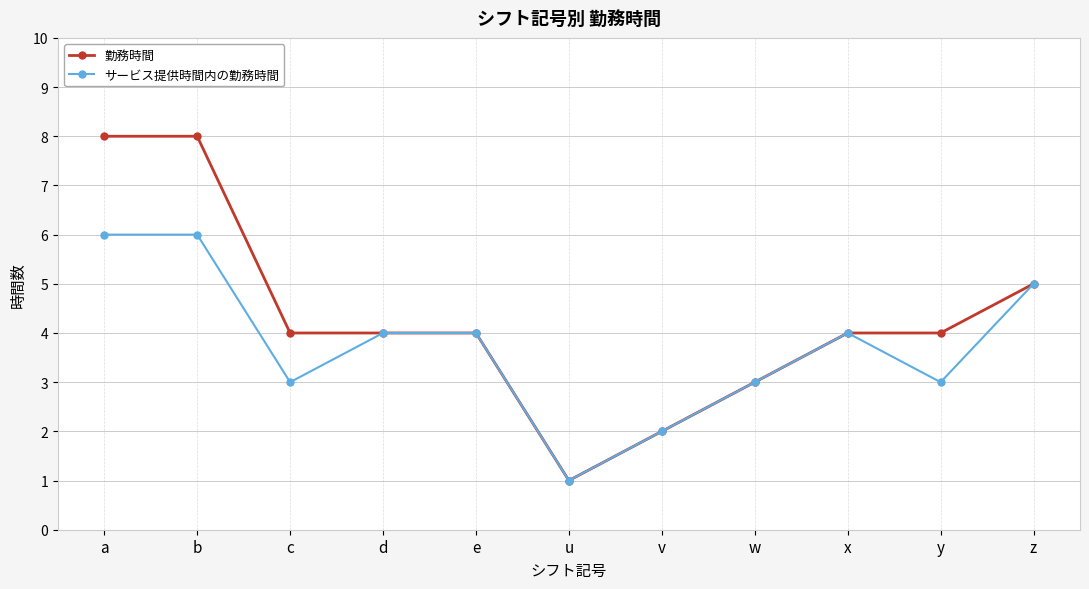

Reading left to right, extract all data points from this chart.

勤務時間: 8	8	4	4	4	1	2	3	4	4	5
サービス提供時間内の勤務時間: 6	6	3	4	4	1	2	3	4	3	5